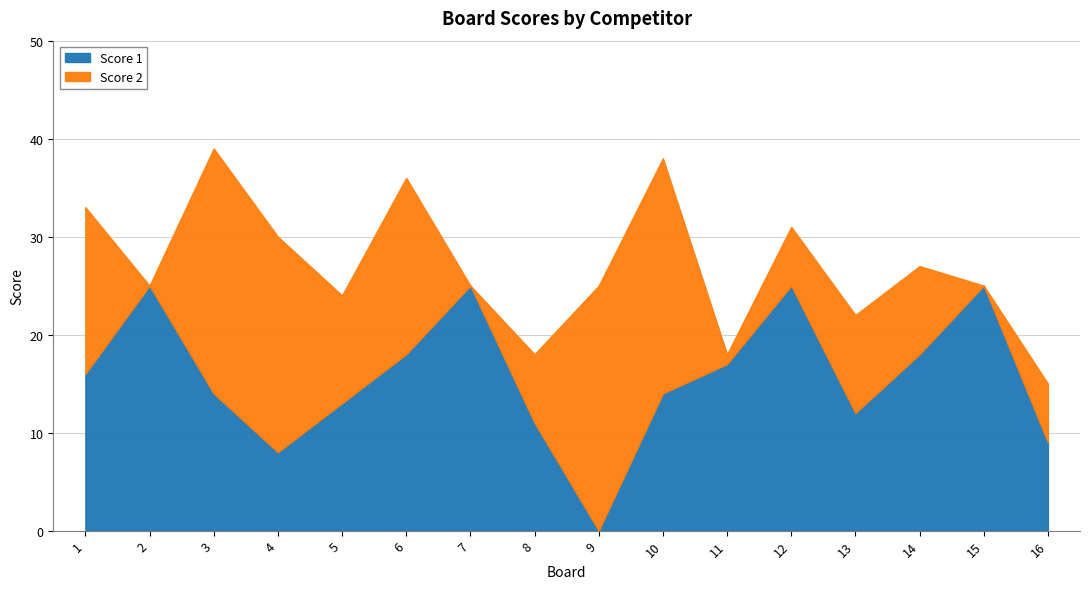

At how many categories does at least one series exceed 23?

7